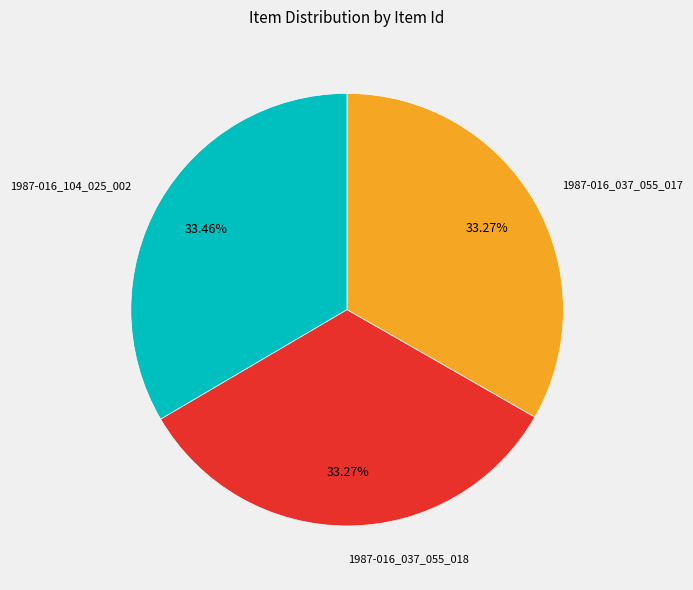

Does any single category account for the majority?

No